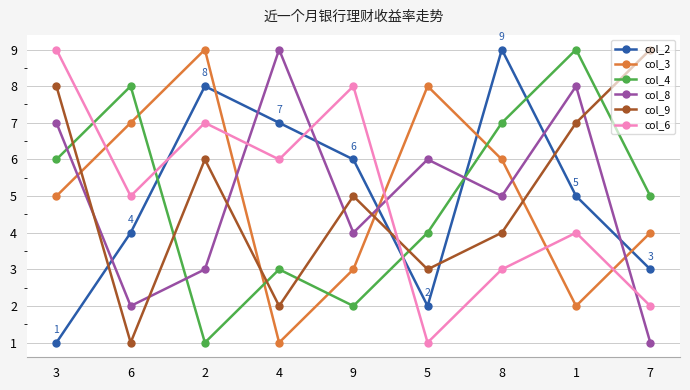

The value of col_8 at 1 is 2. True or false?

False